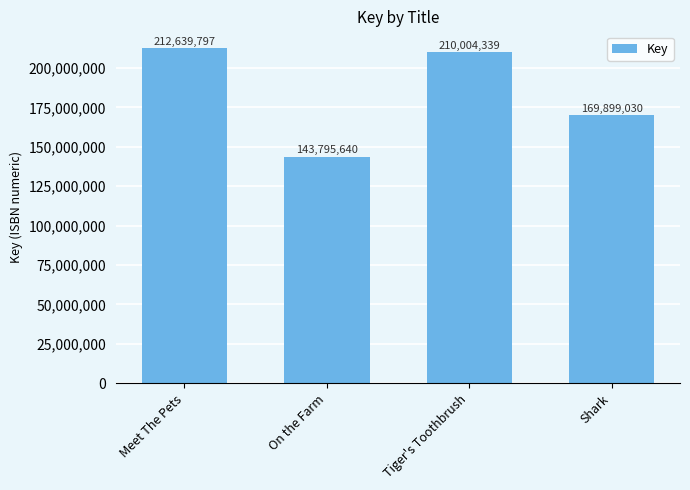

What is the change in value from Tiger's Toothbrush to Shark?

-40105309